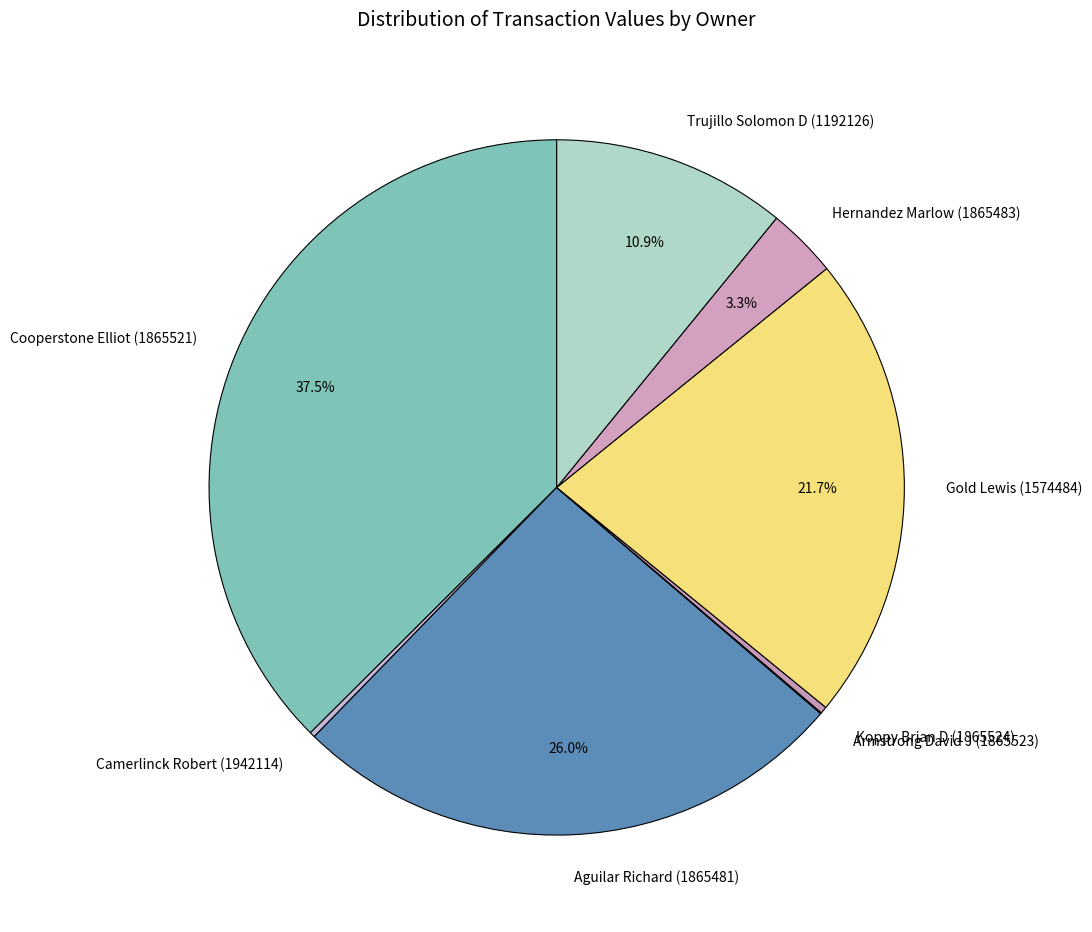

Is the sum of Hernandez Marlow (1865483) and Trujillo Solomon D (1192126) greater than half?

No